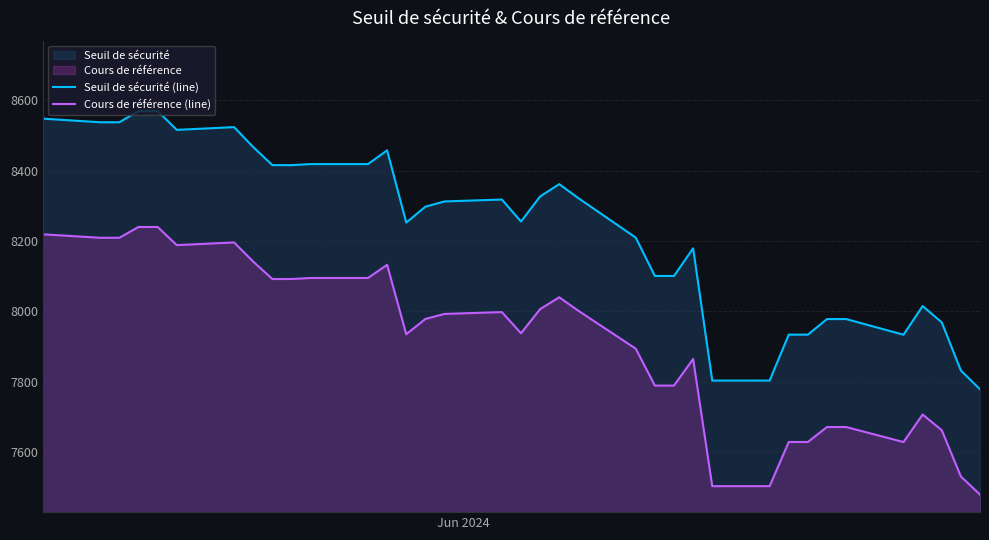

What is the greatest value displayed?

8569.6